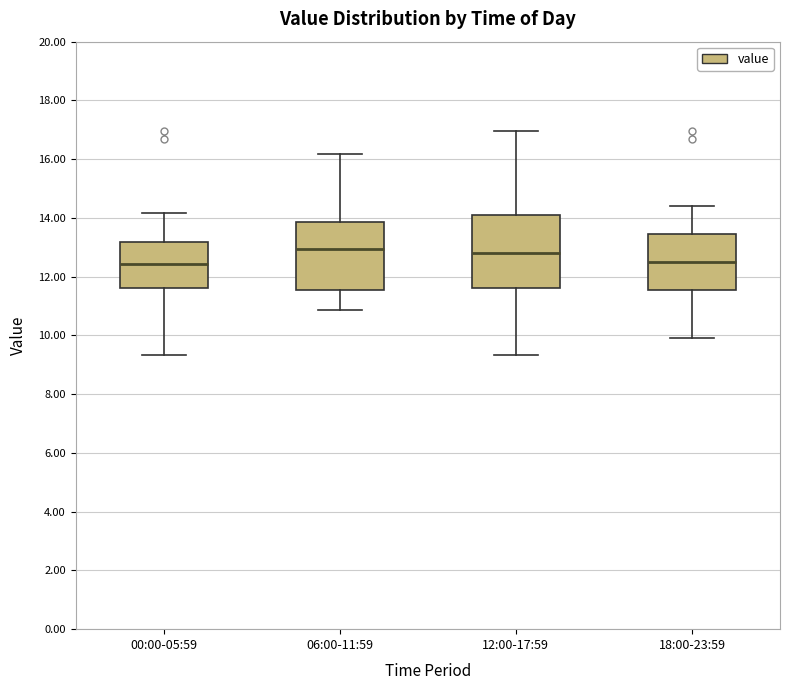

Reading left to right, read every box against the y-axis: the position of its median line, the range the box covers, and the ends of its whiskers. The values are not printed on the chart, so give them approximately, as read against the axis.

00:00-05:59: median 12.4, box 11.6 to 13.2, whiskers 9.4 to 14.2
06:00-11:59: median 13.0, box 11.6 to 13.8, whiskers 10.8 to 16.2
12:00-17:59: median 12.8, box 11.6 to 14.0, whiskers 9.4 to 17.0
18:00-23:59: median 12.4, box 11.6 to 13.4, whiskers 10.0 to 14.4